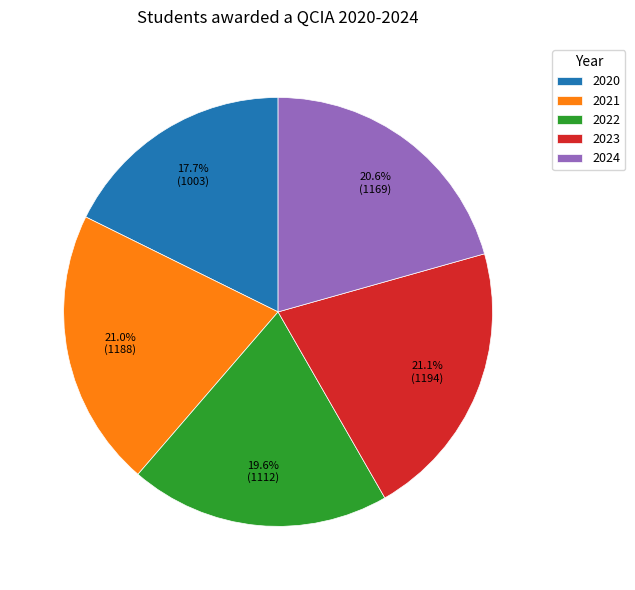

Approximately how many times larger is the value at 2021 compared to 2022?

1.1